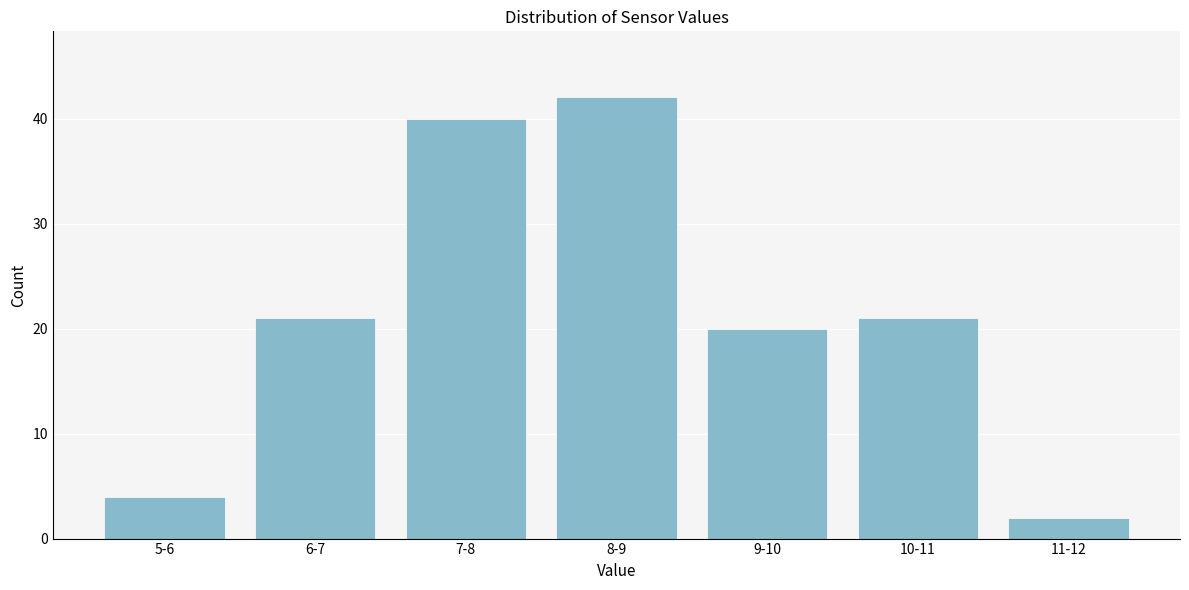

Reading left to right, transcribe all the data shown in this chart.

4	21	40	42	20	21	2